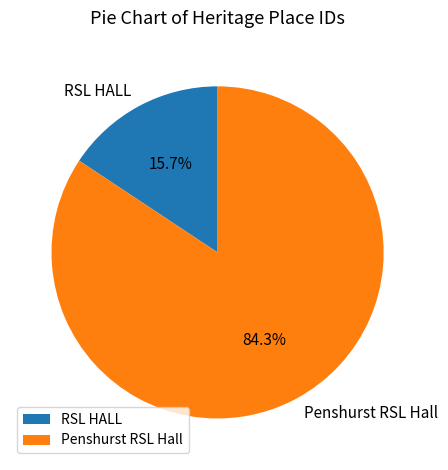

What is the largest slice in the pie chart?

Penshurst RSL Hall